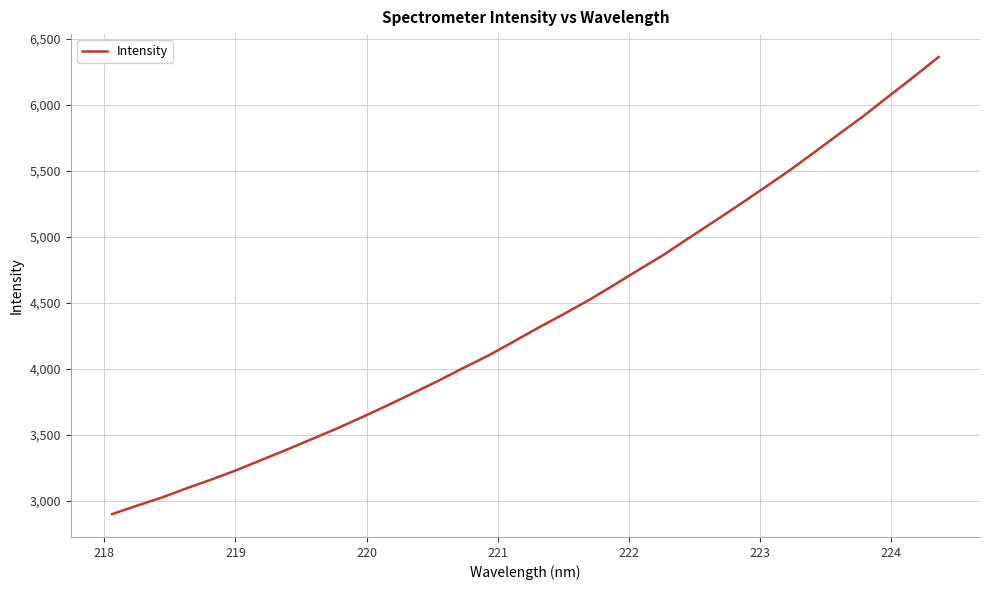

What is the difference between the maximum and minimum values?

3460.0